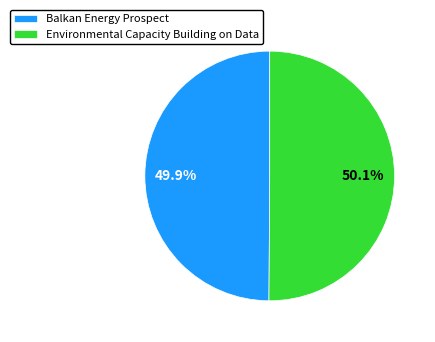

Is there any slice that represents more than half of the pie?

Yes